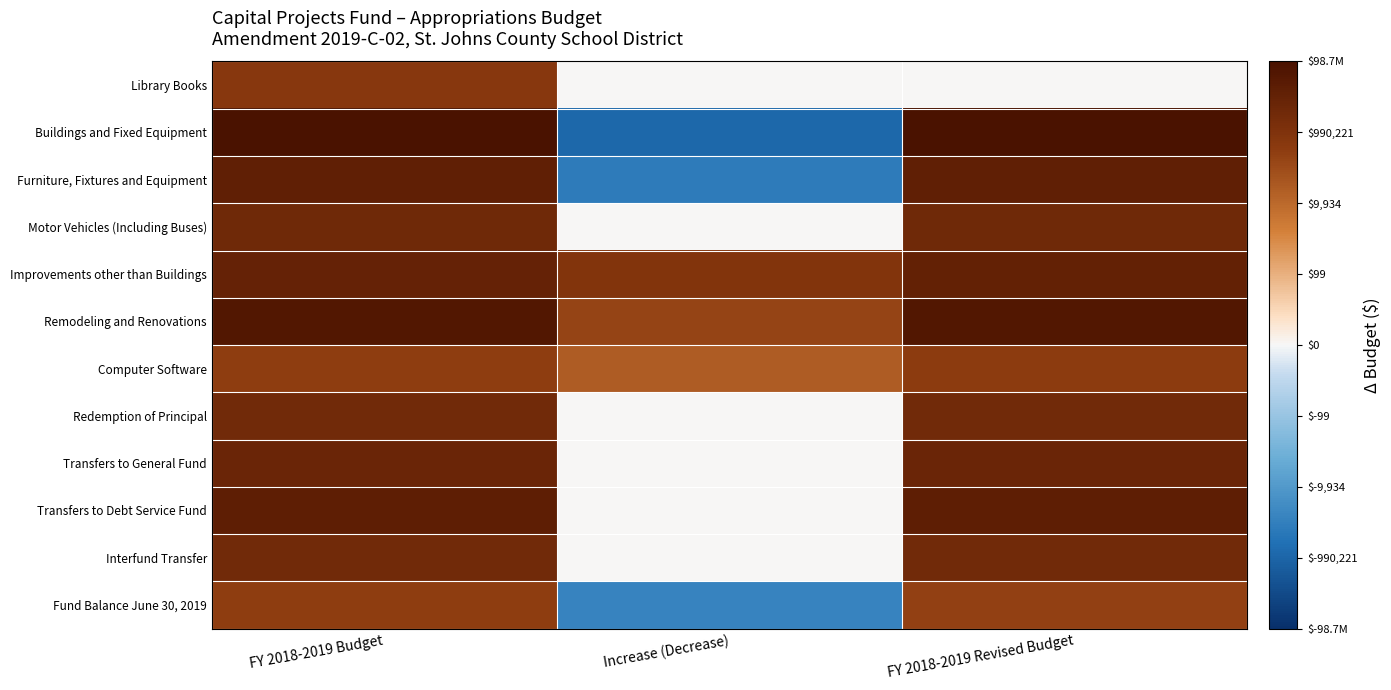

What is the greatest value displayed?

18.4